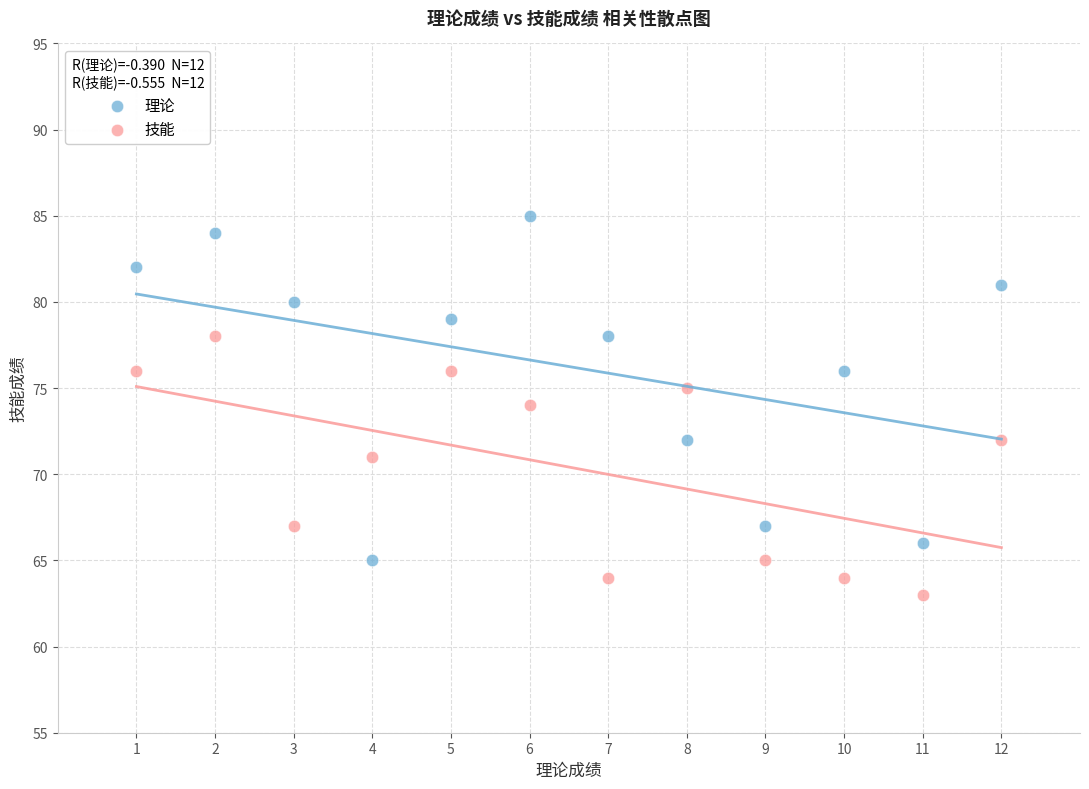

What are all the series names shown in the legend?

理论, 技能